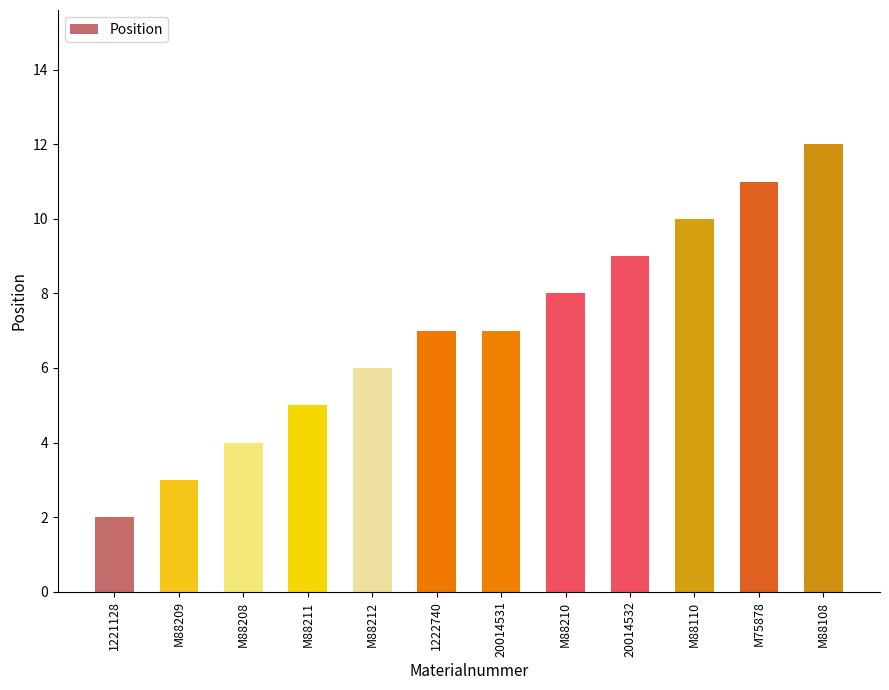

How many categories are shown in the chart?

12